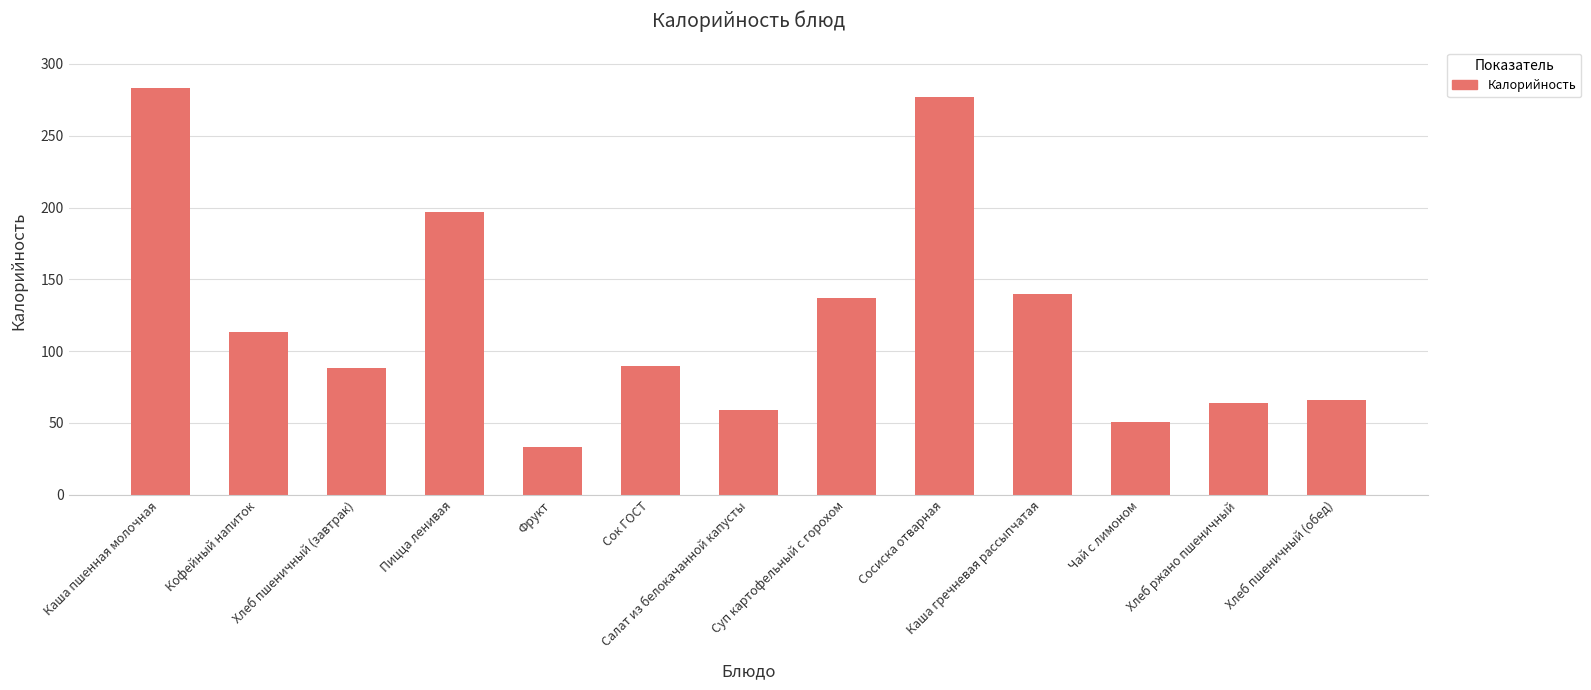

What position from the left is Пицца ленивая?

4